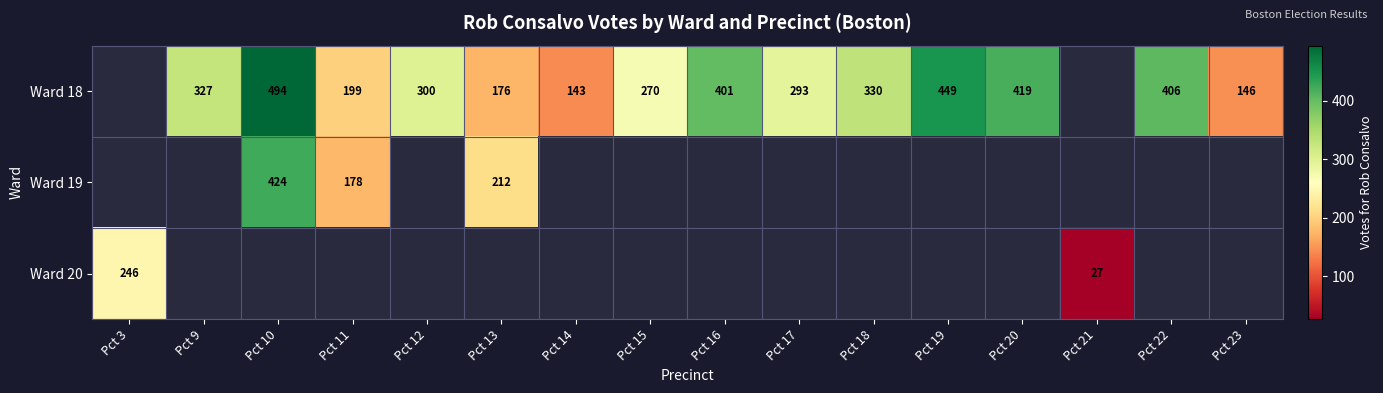

Is it true that Ward 19 equals 695 at Pct 10?

False